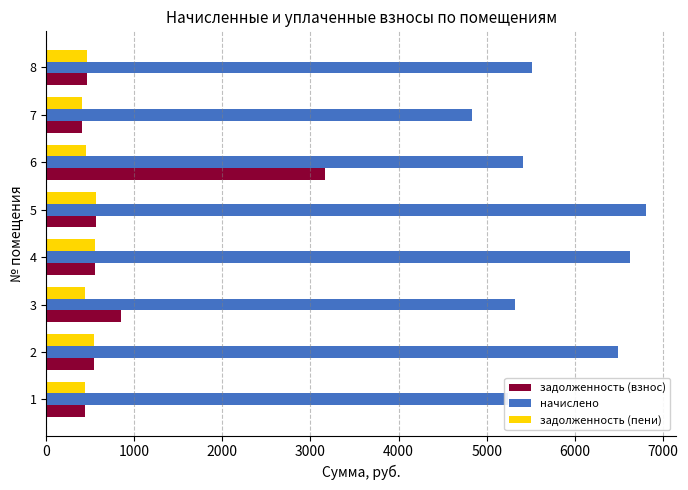

At how many categories does at least one series exceed 4628?

8